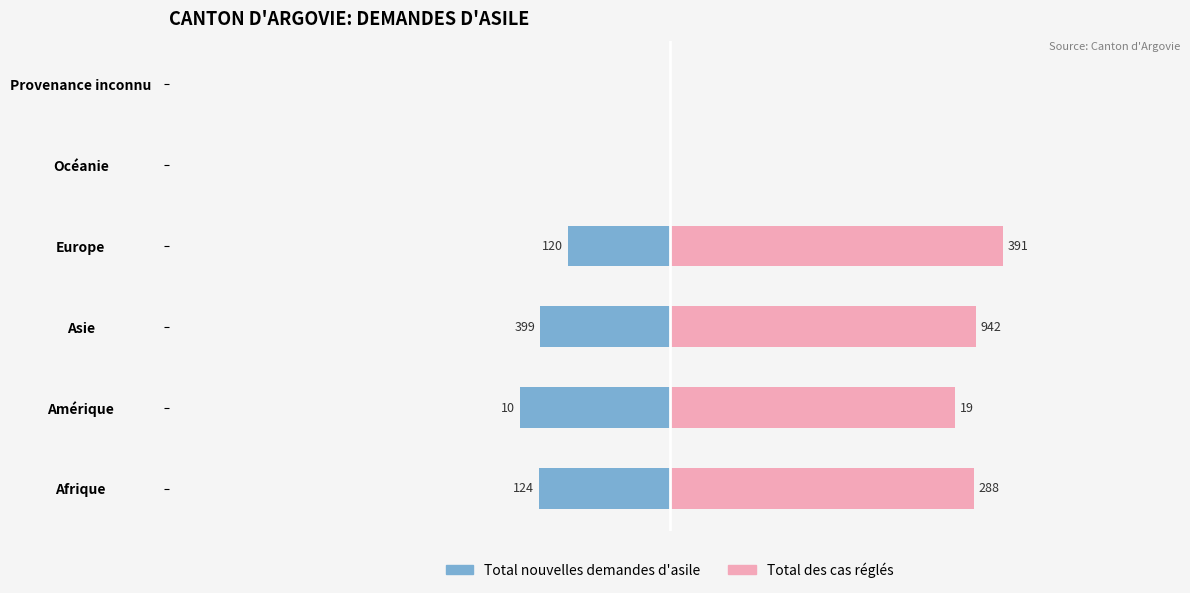

Where is Total des cas réglés nearest to the value 38?

Amérique